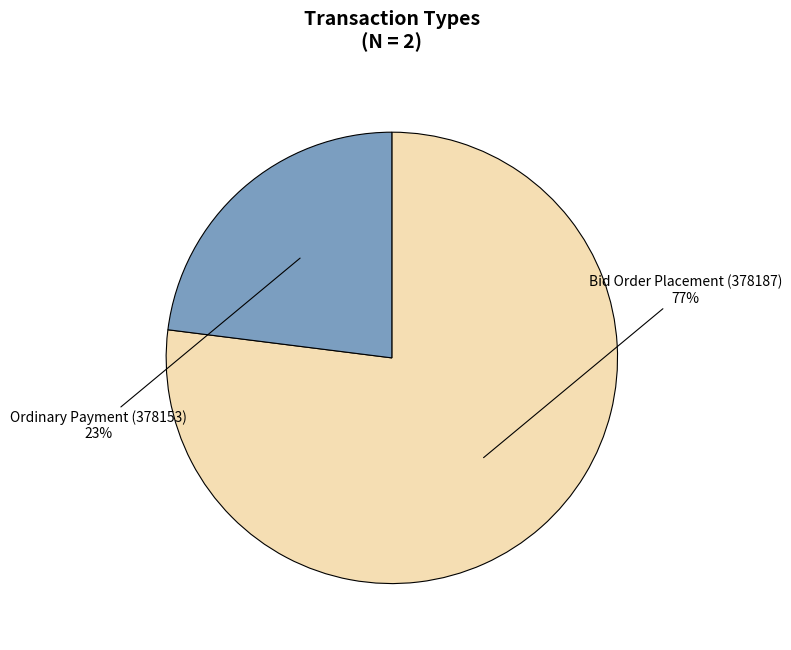

Do Ordinary Payment (378153) and Bid Order Placement (378187) together represent more than half of the pie?

Yes